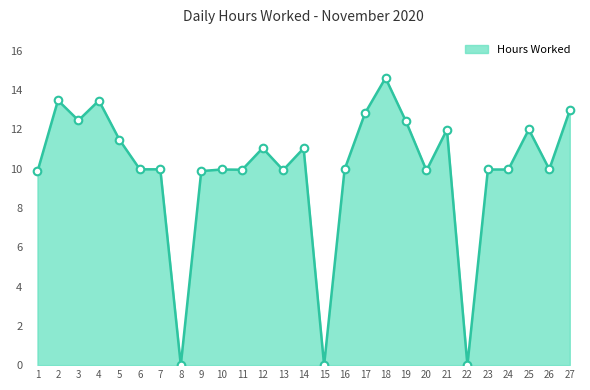

Between 6 and 22, which is larger?

6